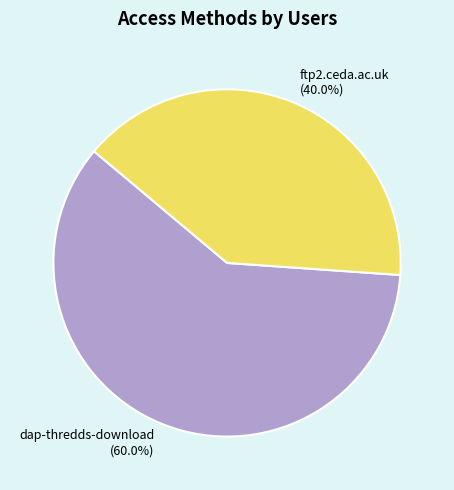

How many slices are in this pie chart?

2